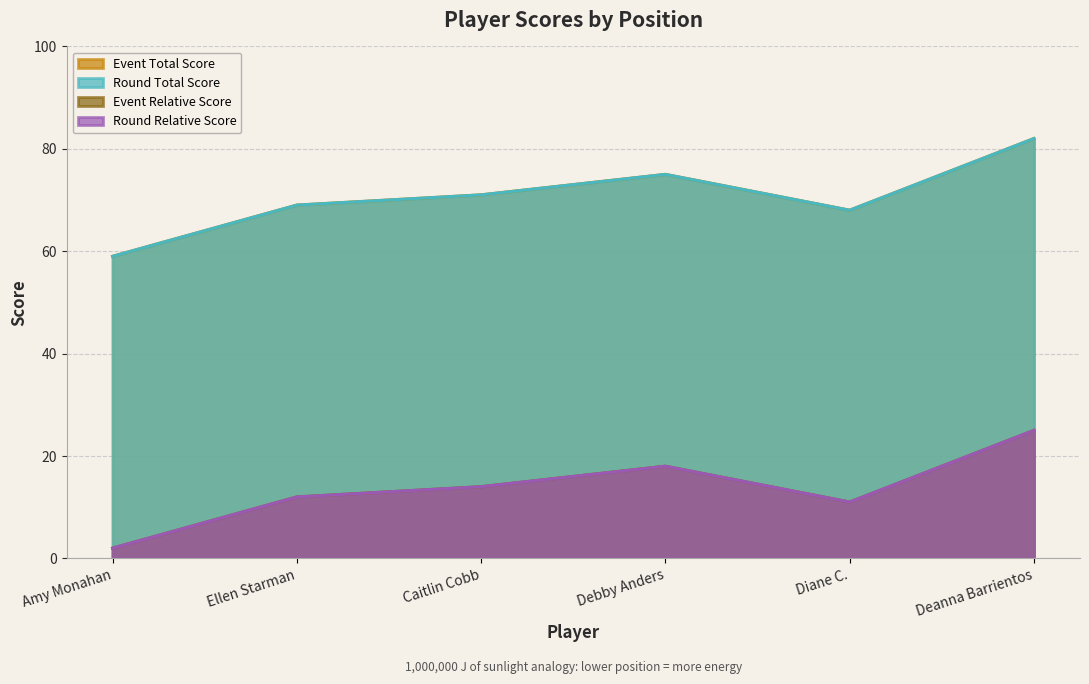

Is it true that round_total_score equals 18 at Debby Anders?

True